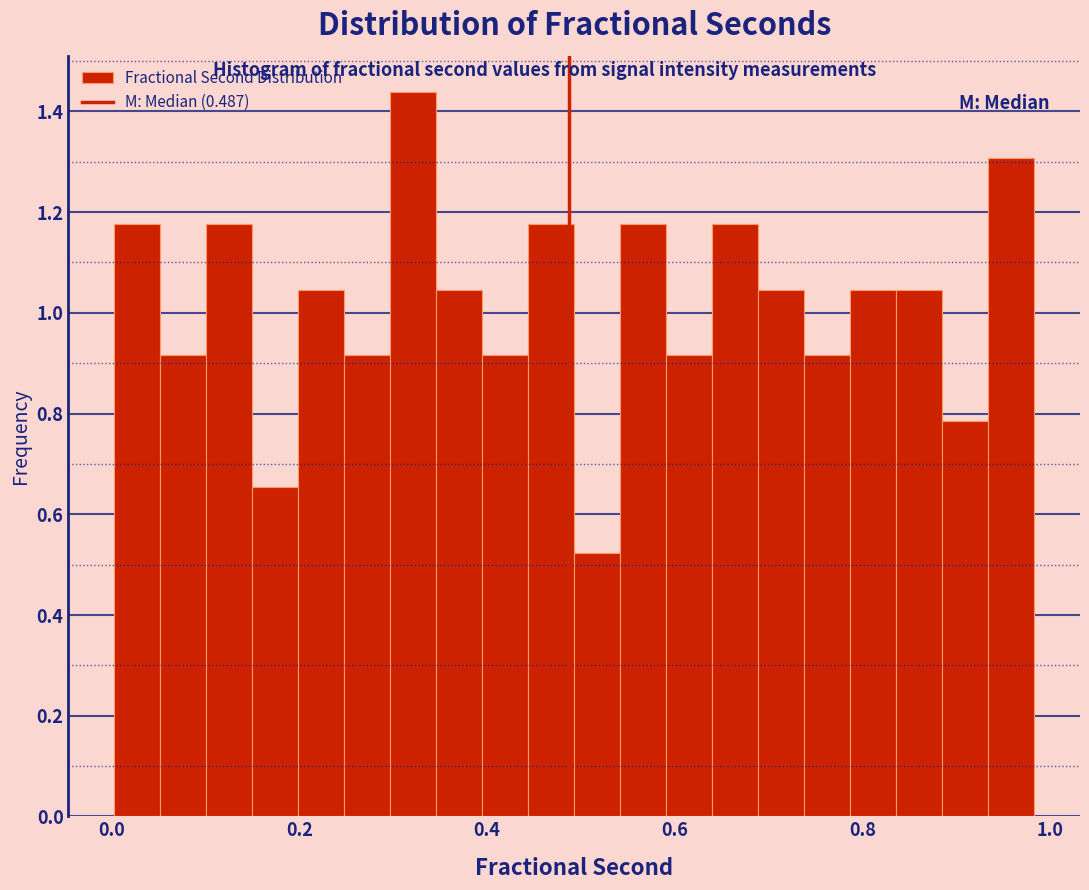

Around what value on the x-axis is the tallest bar? Give the approximate position of its centre, as read against the axis.

0.32